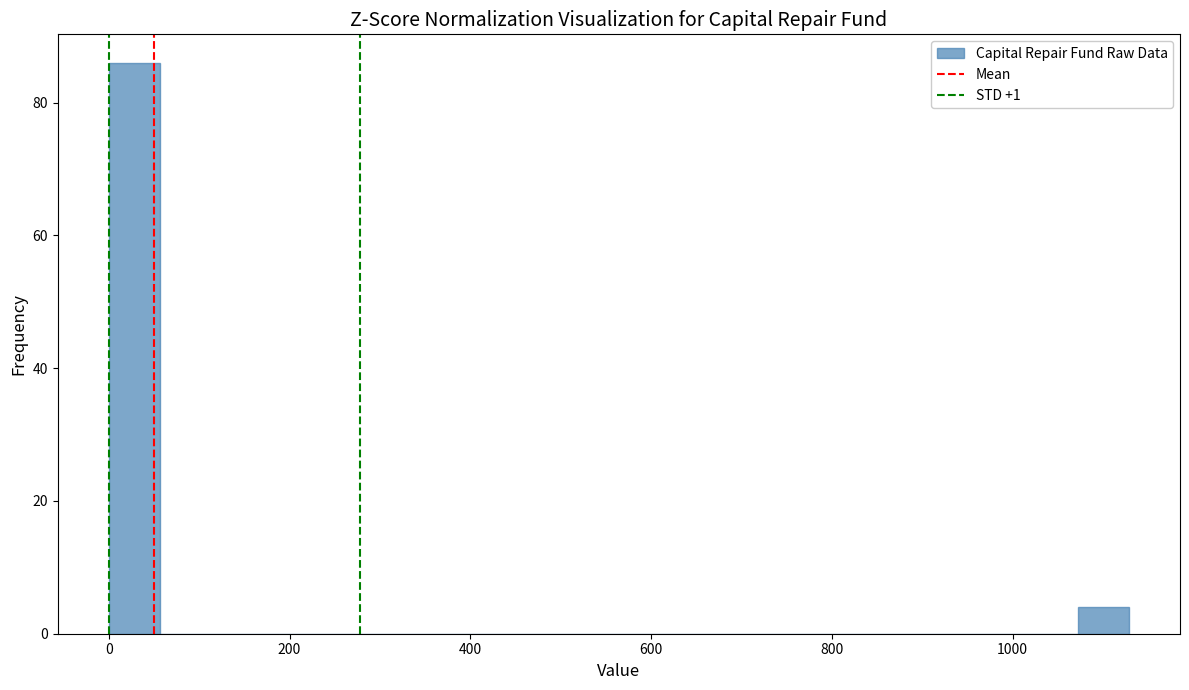

Around what value on the x-axis is the tallest bar? Give the approximate position of its centre, as read against the axis.

20